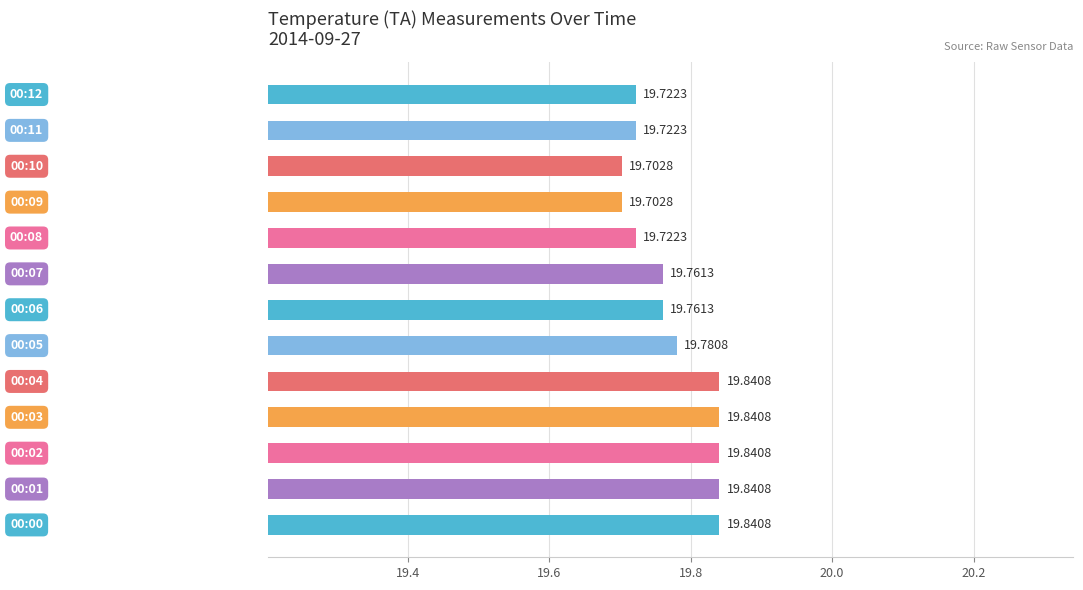

What is the sum of all values?

257.1